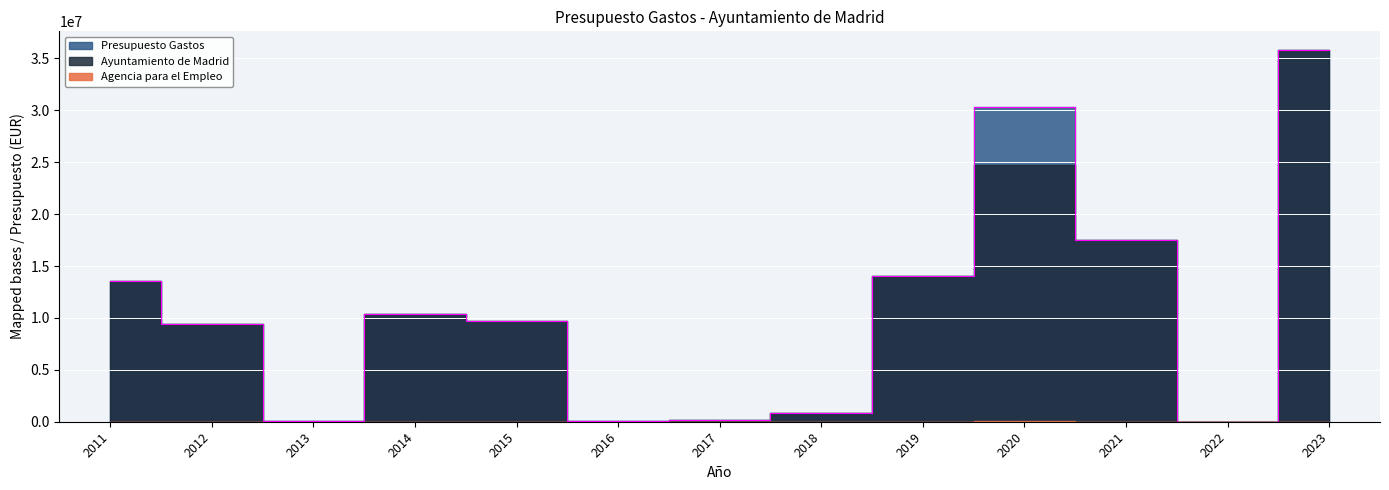

What is the difference between the Ayuntamiento de Madrid values at 2014 and 2012?

1016320.9